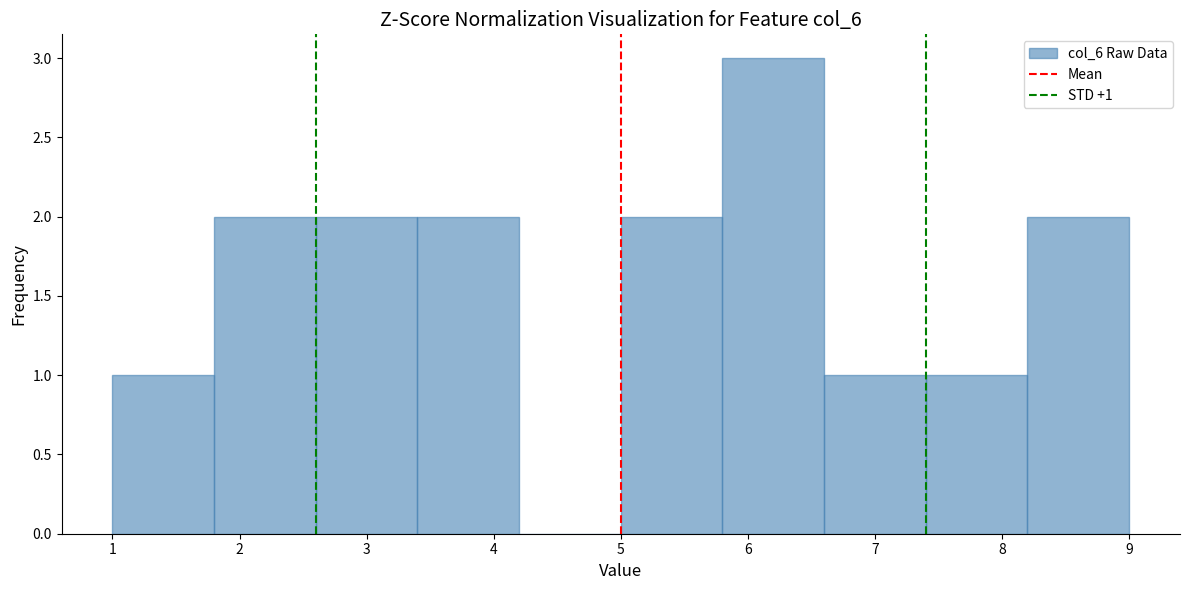

Over which range of the x-axis is the bar tallest?

5.8 to 6.6